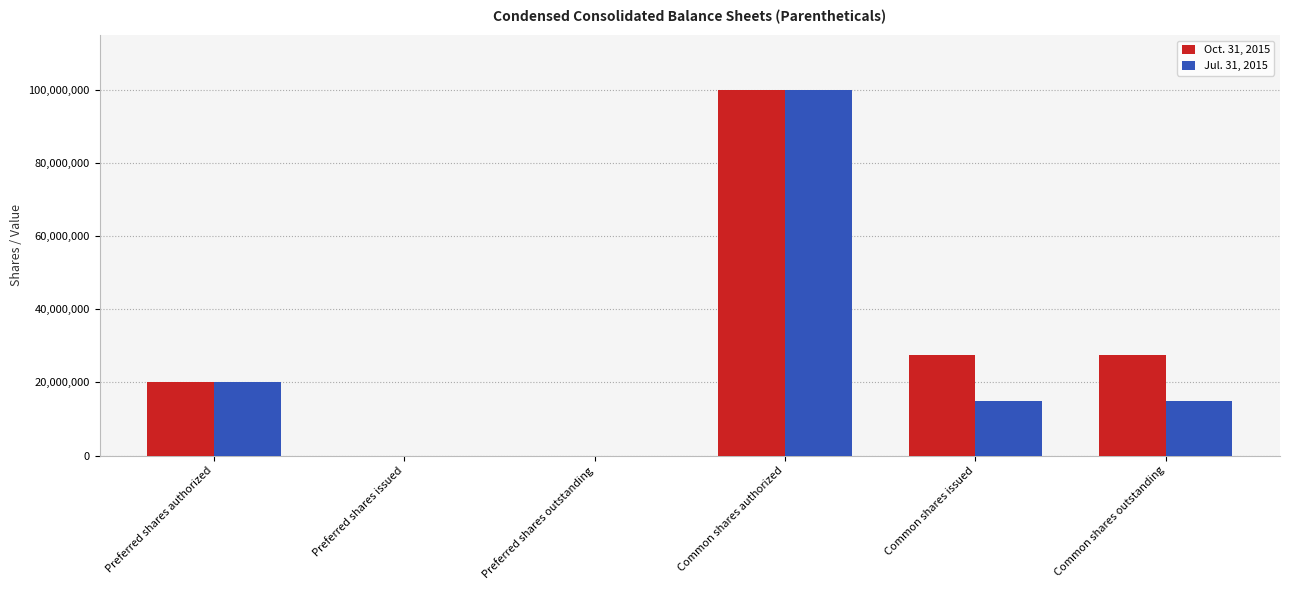

Reading right to left, extract all data points from this chart.

Oct. 31, 2015: Common shares outstanding=27434740	Common shares issued=27434740	Common shares authorized=100000000	Preferred shares outstanding=0	Preferred shares issued=0	Preferred shares authorized=20000000
Jul. 31, 2015: Common shares outstanding=14908438	Common shares issued=14908438	Common shares authorized=100000000	Preferred shares outstanding=0	Preferred shares issued=0	Preferred shares authorized=20000000